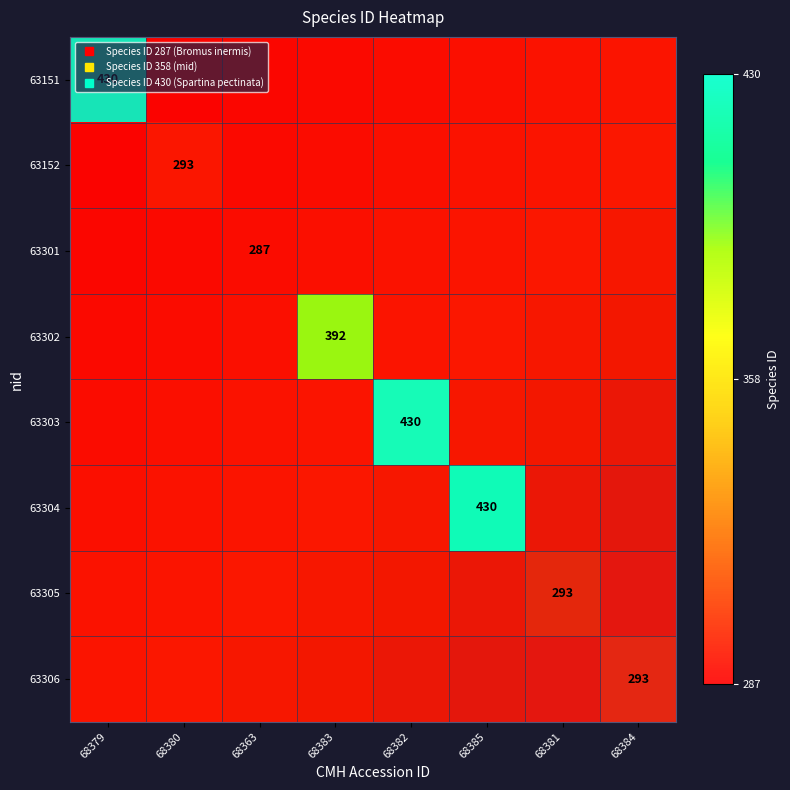

Between 68363 and 68380, which is larger?

68363